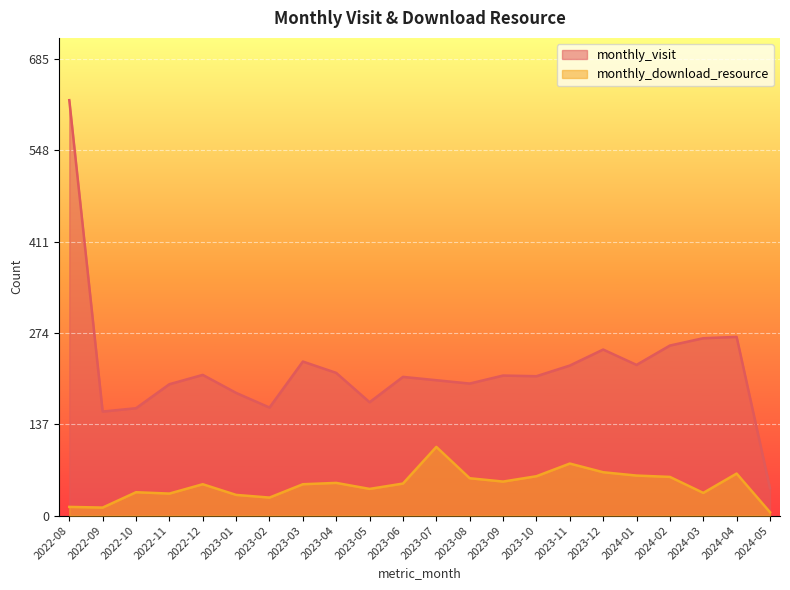

True or false: monthly_download_resource and monthly_visit cross at least once.

False